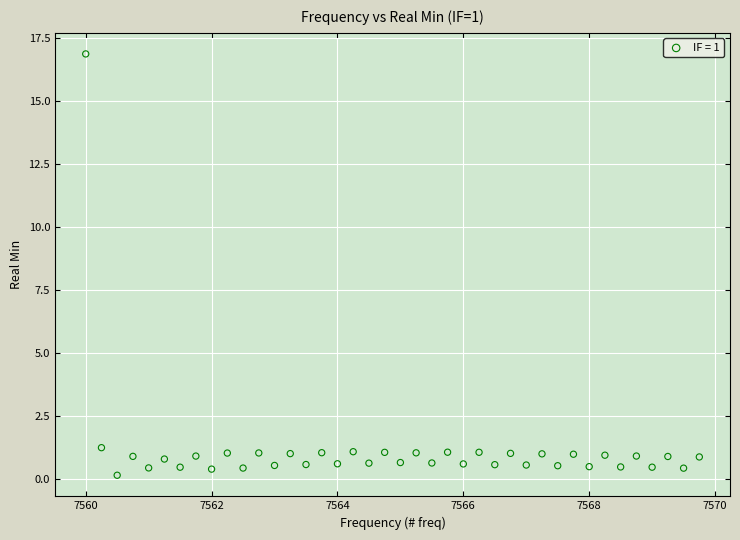

What is the range of X values (max minus min)?

9.8